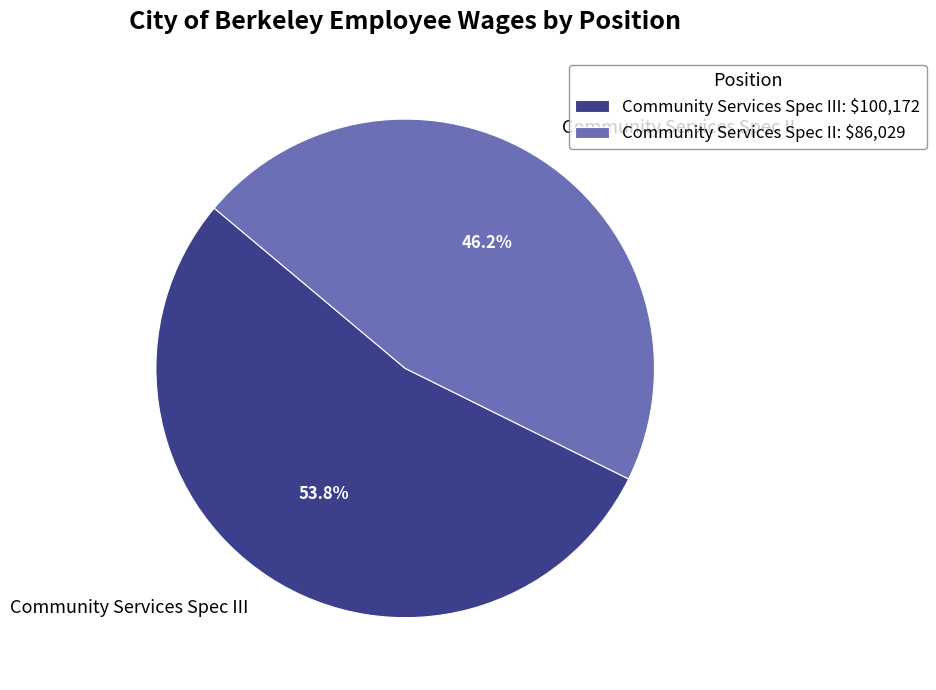

What percentage do Community Services Spec III and Community Services Spec II together represent?

100.0%